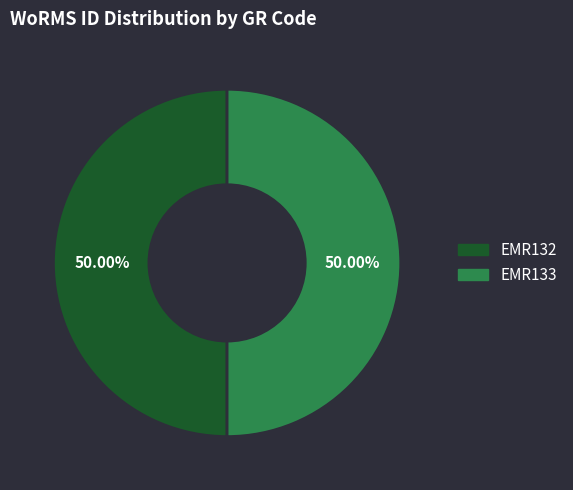

The EMR133 slice represents 35% of the pie. True or false?

False